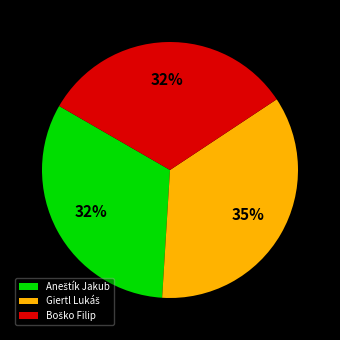

How many segments does this pie chart have?

3